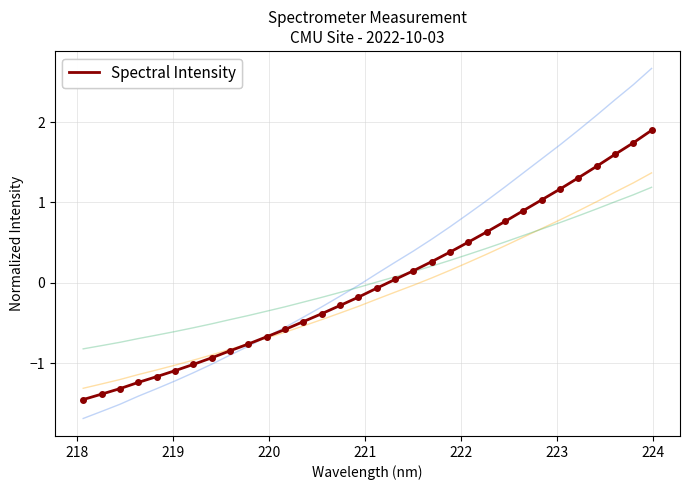

How many series are shown in this chart?

1